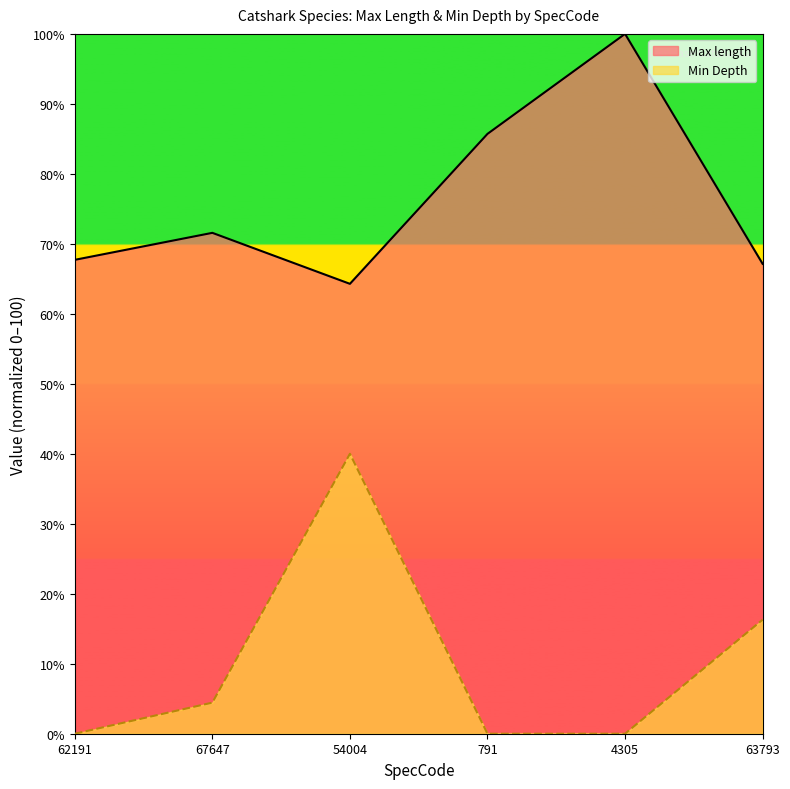

True or false: Min Depth has more than 0 points higher than both neighbors.

True